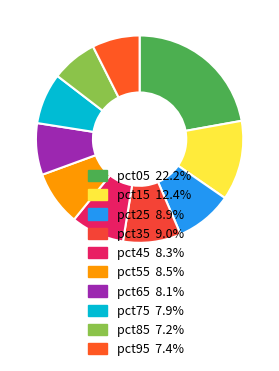

How many slices are in this pie chart?

10